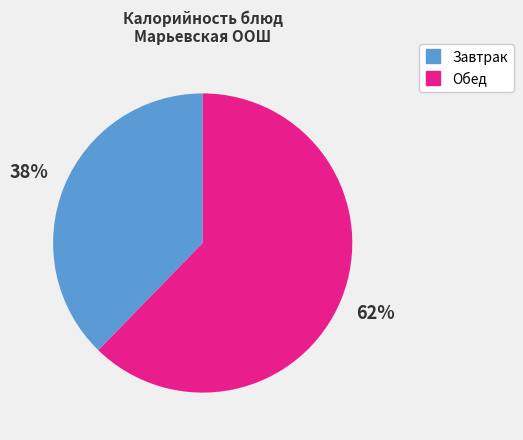

Is there a majority slice in this chart?

Yes